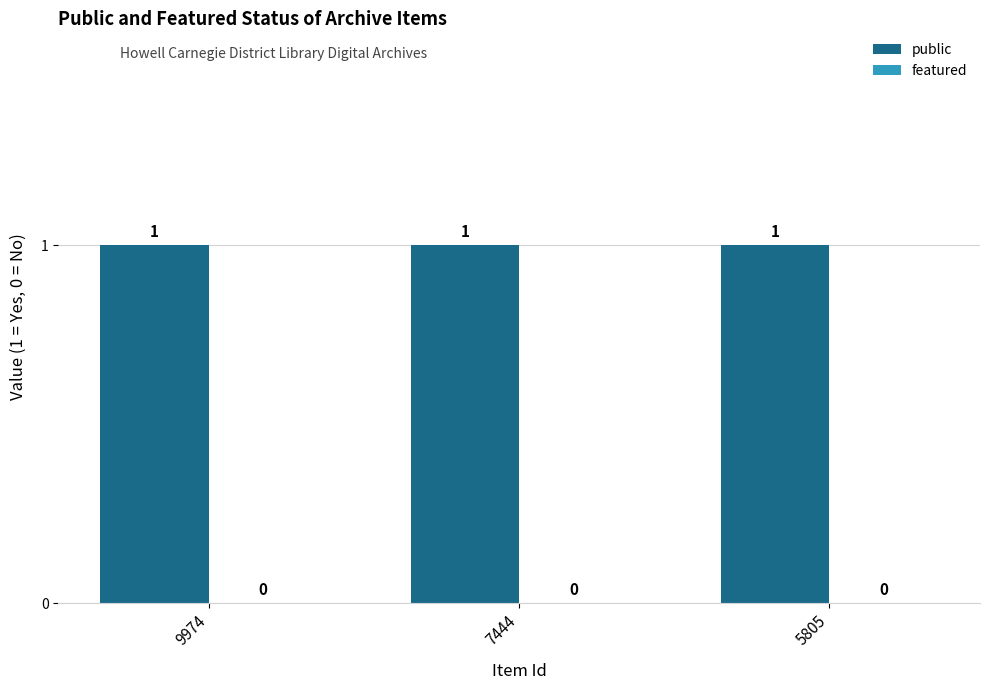

What is the value of the public bar at the 2nd from the left?

1